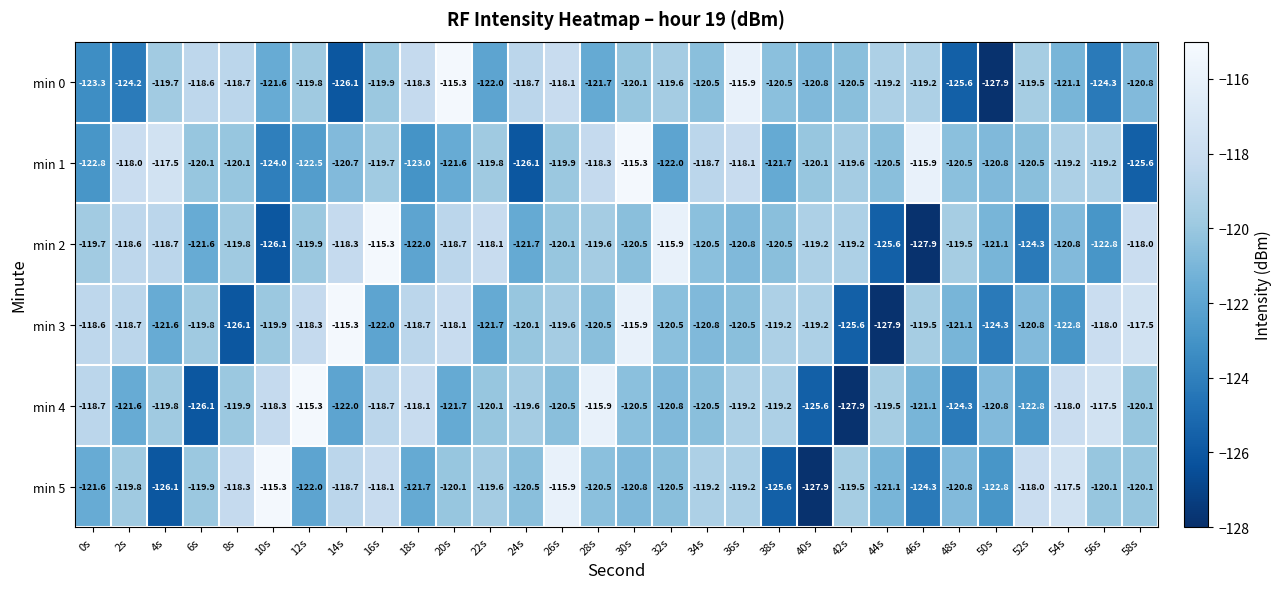

Which series has the largest total across all categories?

min 1